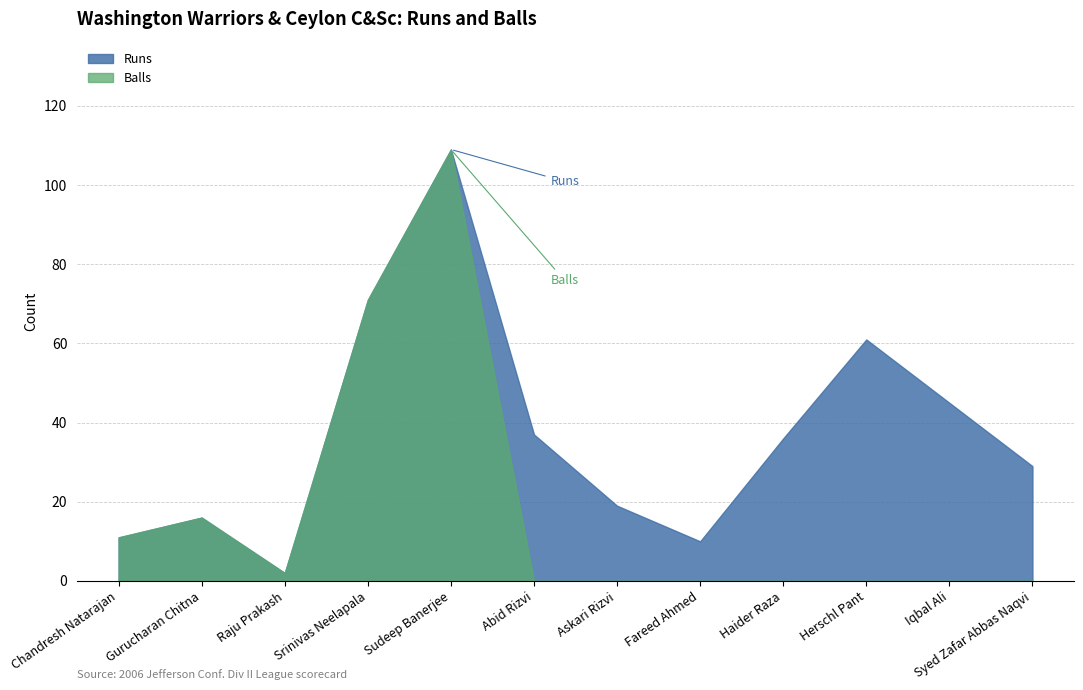

Rank the series by their average value, from lowest to highest.

Balls, Runs